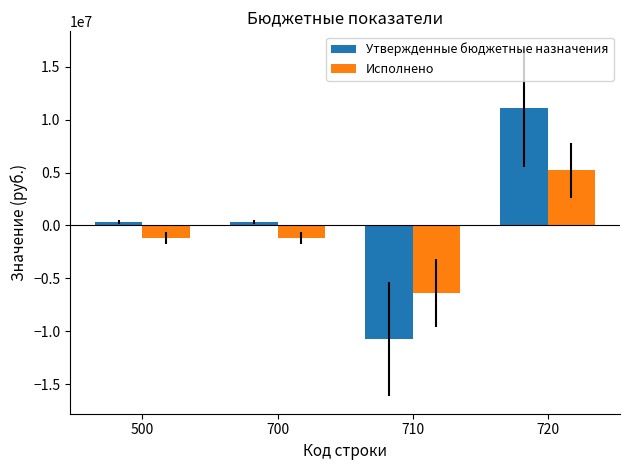

What is the sum of the Исполнено values at 700 and 500?

-2345582.3